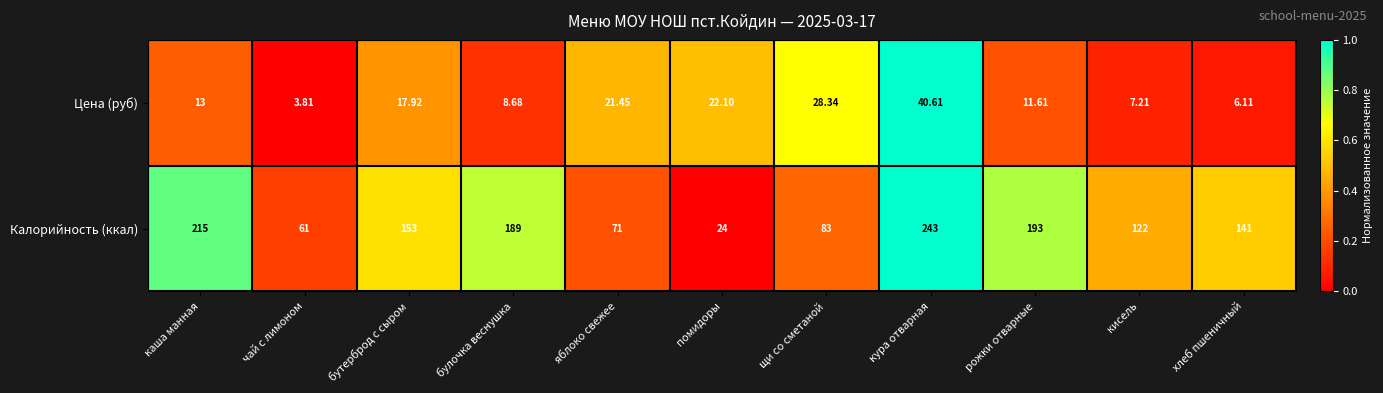

How many series are shown in this chart?

2